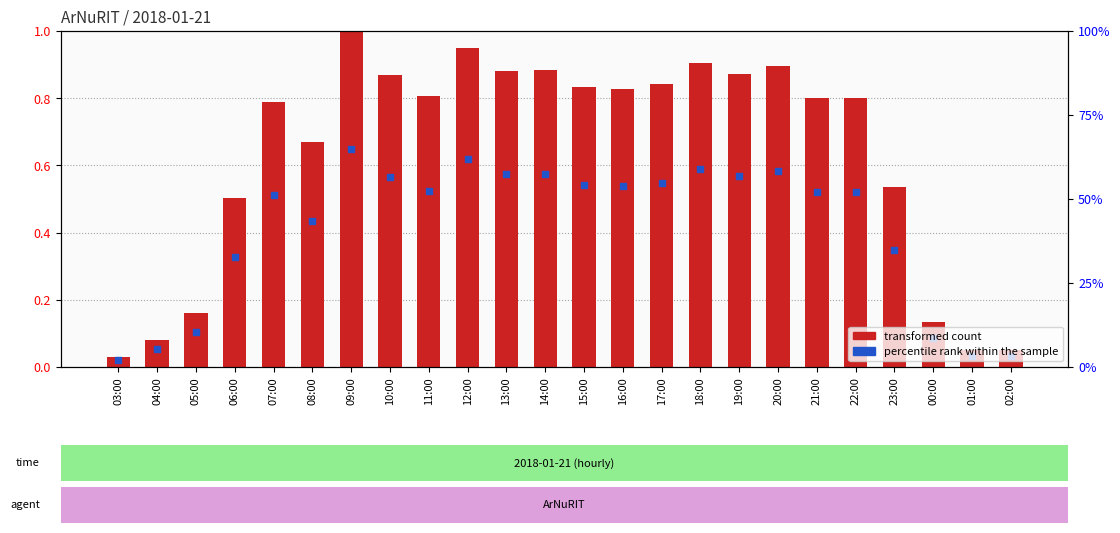

Which series has the largest total across all categories?

transformed count